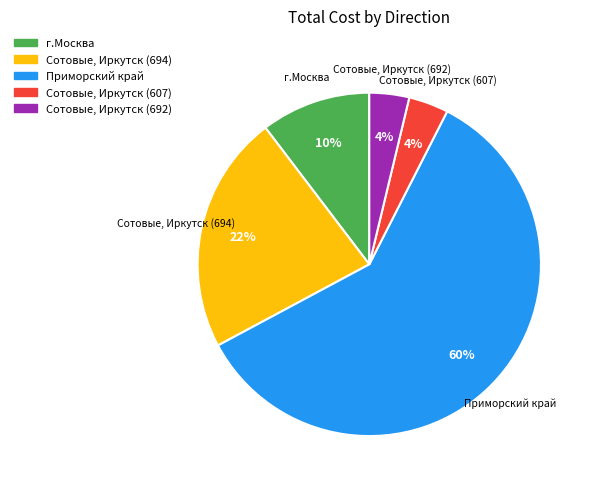

Which has a higher value, Приморский край or Сотовые, Иркутск (694)?

Приморский край